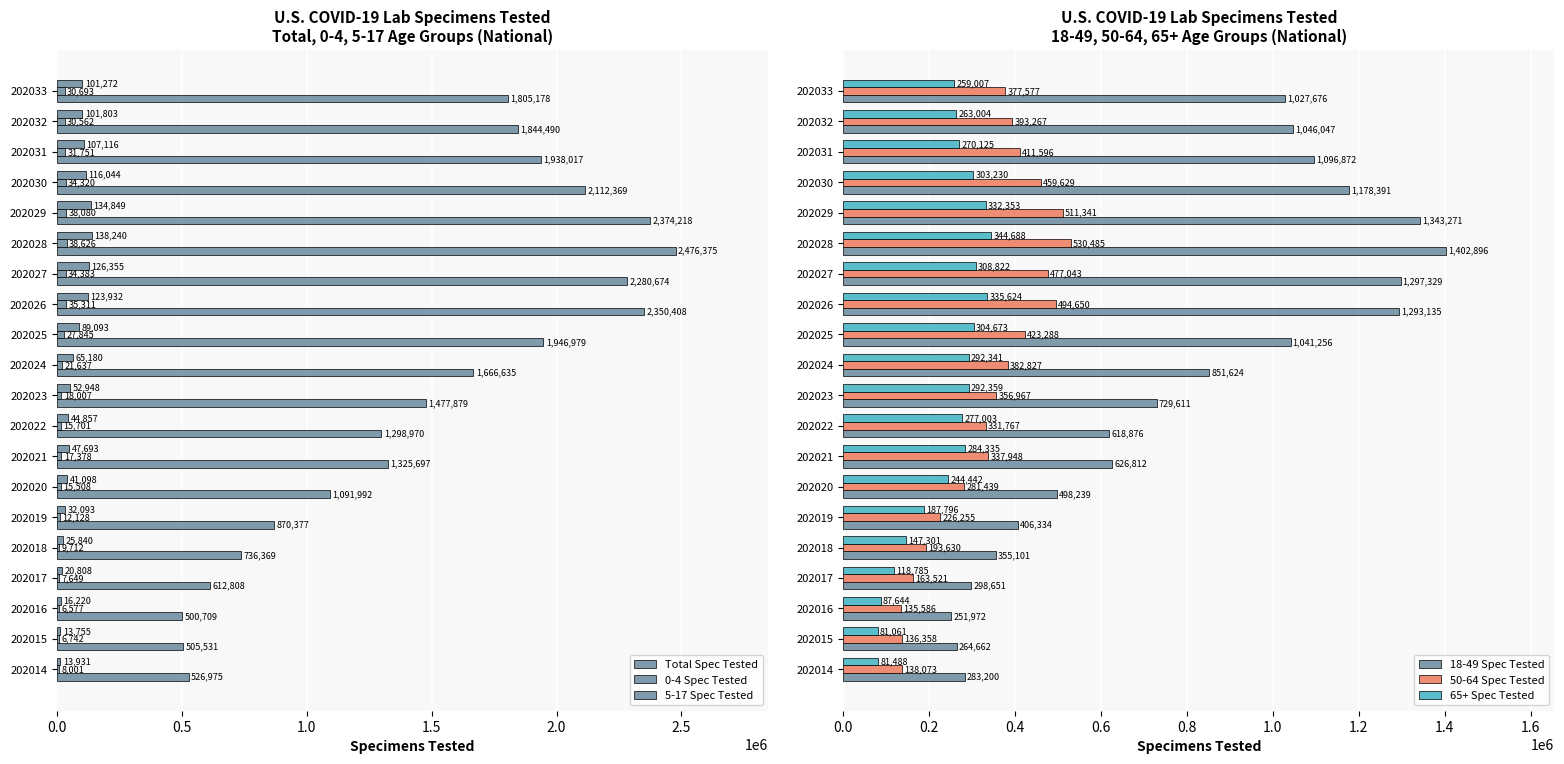

How many data points in 18-49 Spec Tested are less than 851624?

10